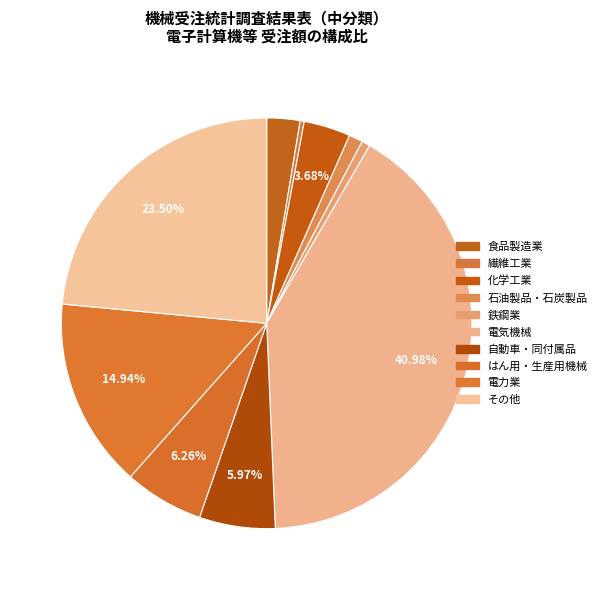

Is その他 the majority of the pie?

No